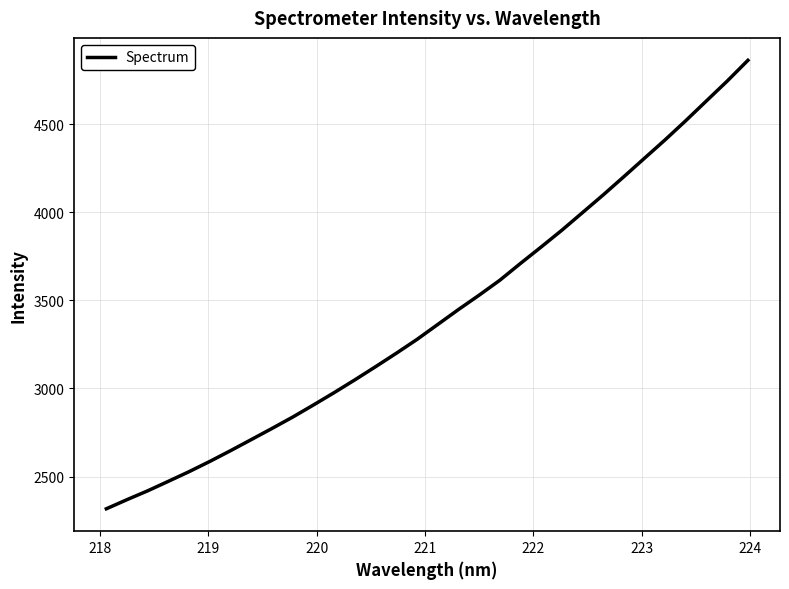

What is the maximum value shown in the chart?

4863.1